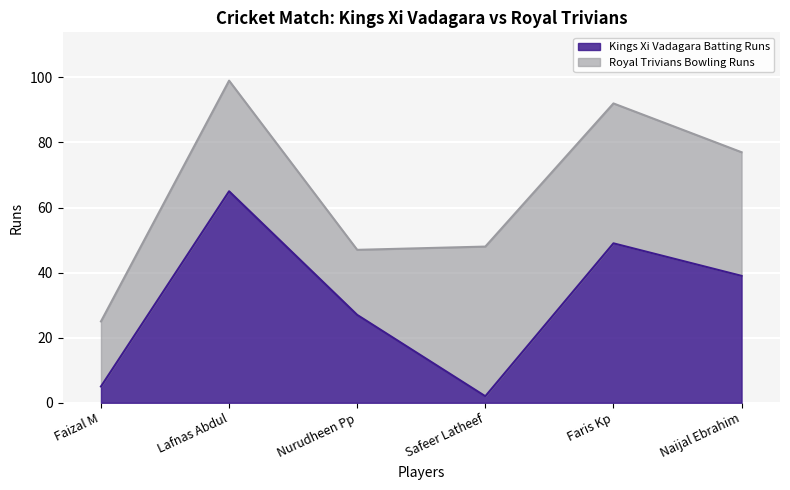

What are all the series names shown in the legend?

Kings Xi Vadagara Batting Runs, Royal Trivians Bowling Runs